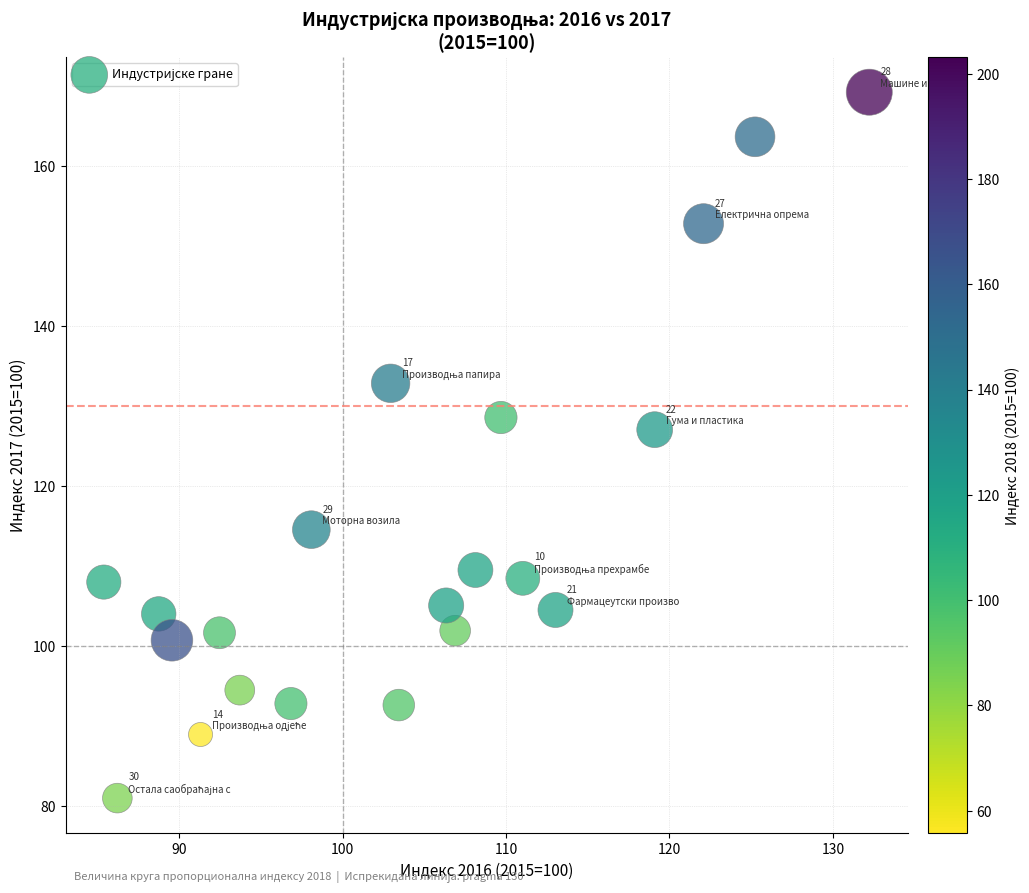

What is the range of X values (max minus min)?

46.8